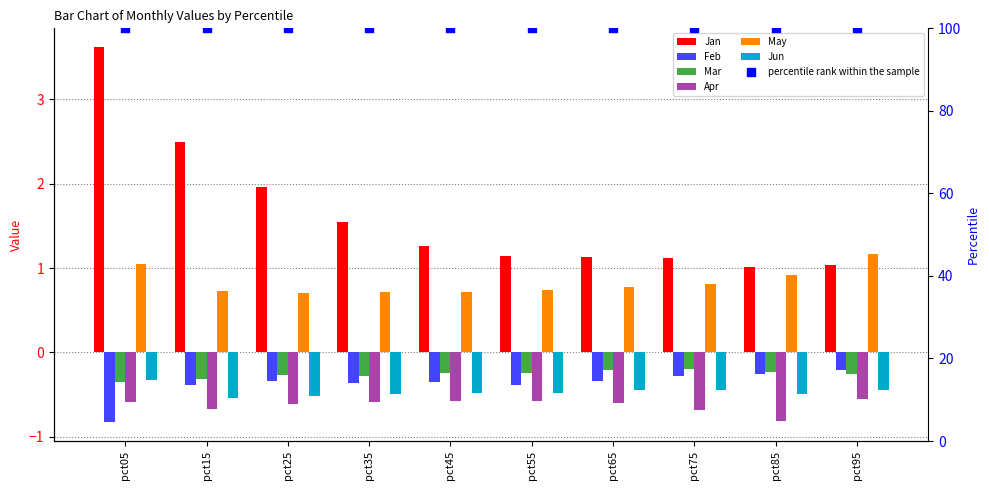

Which series reaches the minimum Y coordinate?

Feb